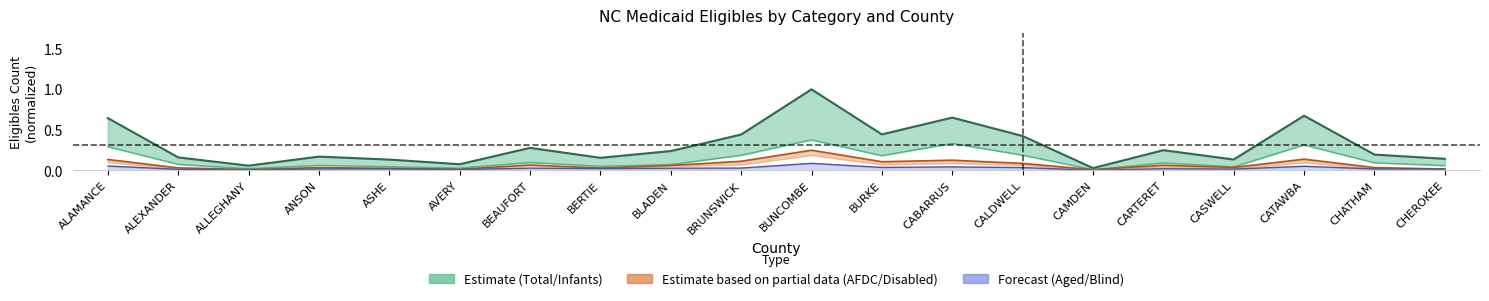

What is the approximate value of Total at ANSON?

0.2